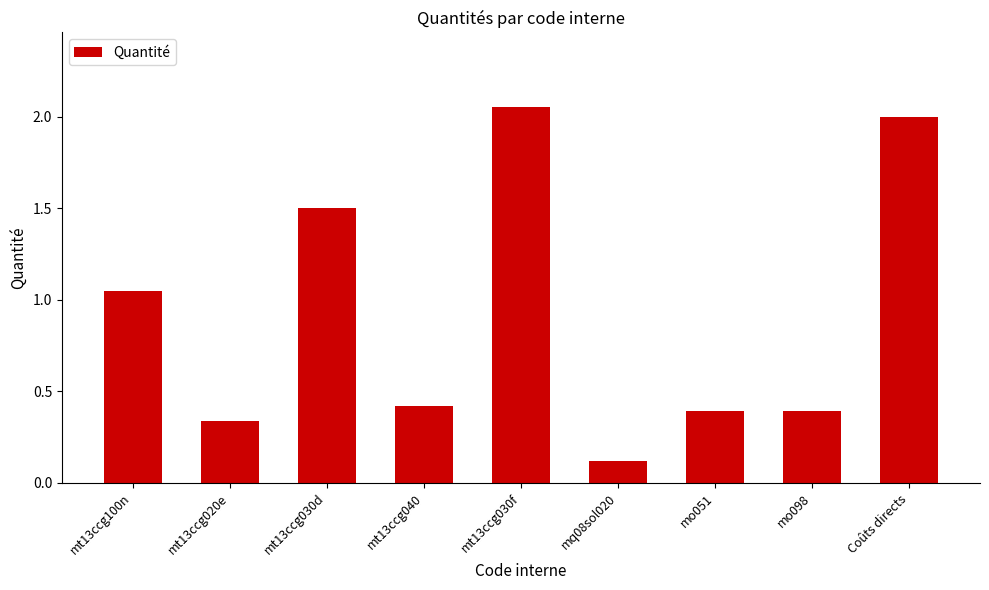

How many bars are there in total?

9